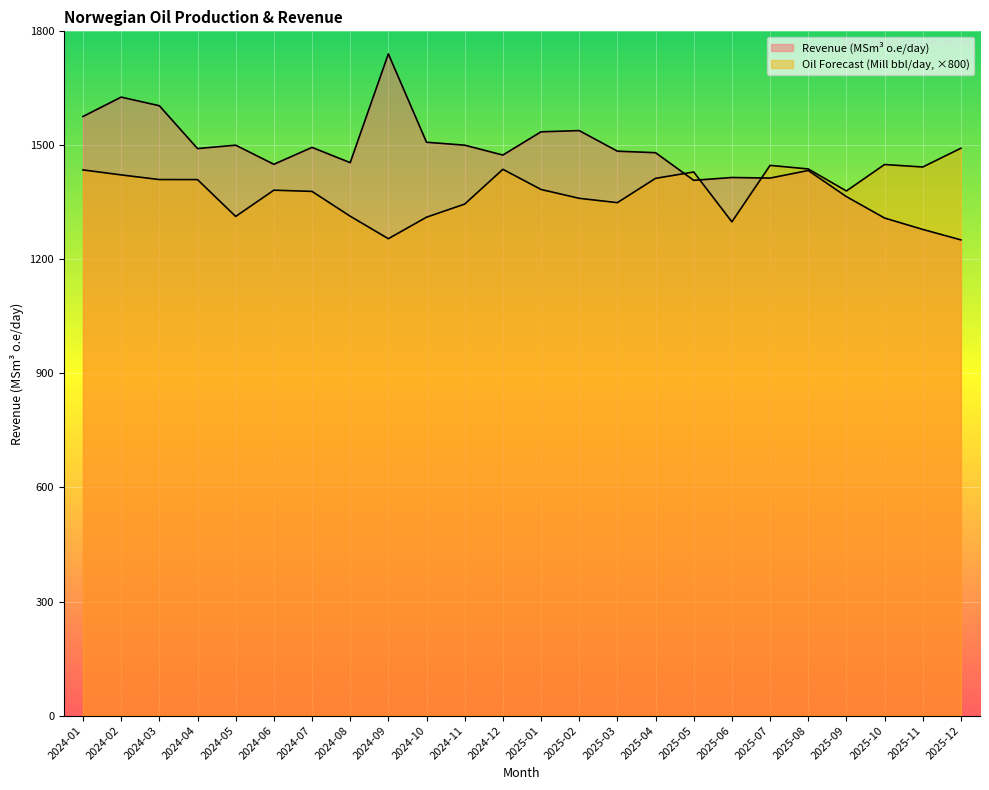

How many lines are shown in the chart?

2